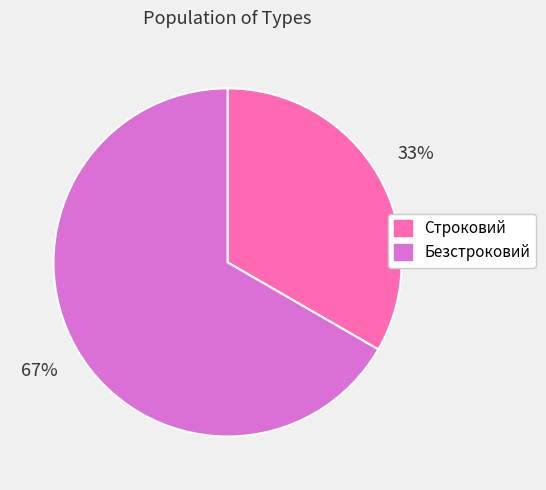

Does Безстроковий account for over 50% of the chart?

Yes